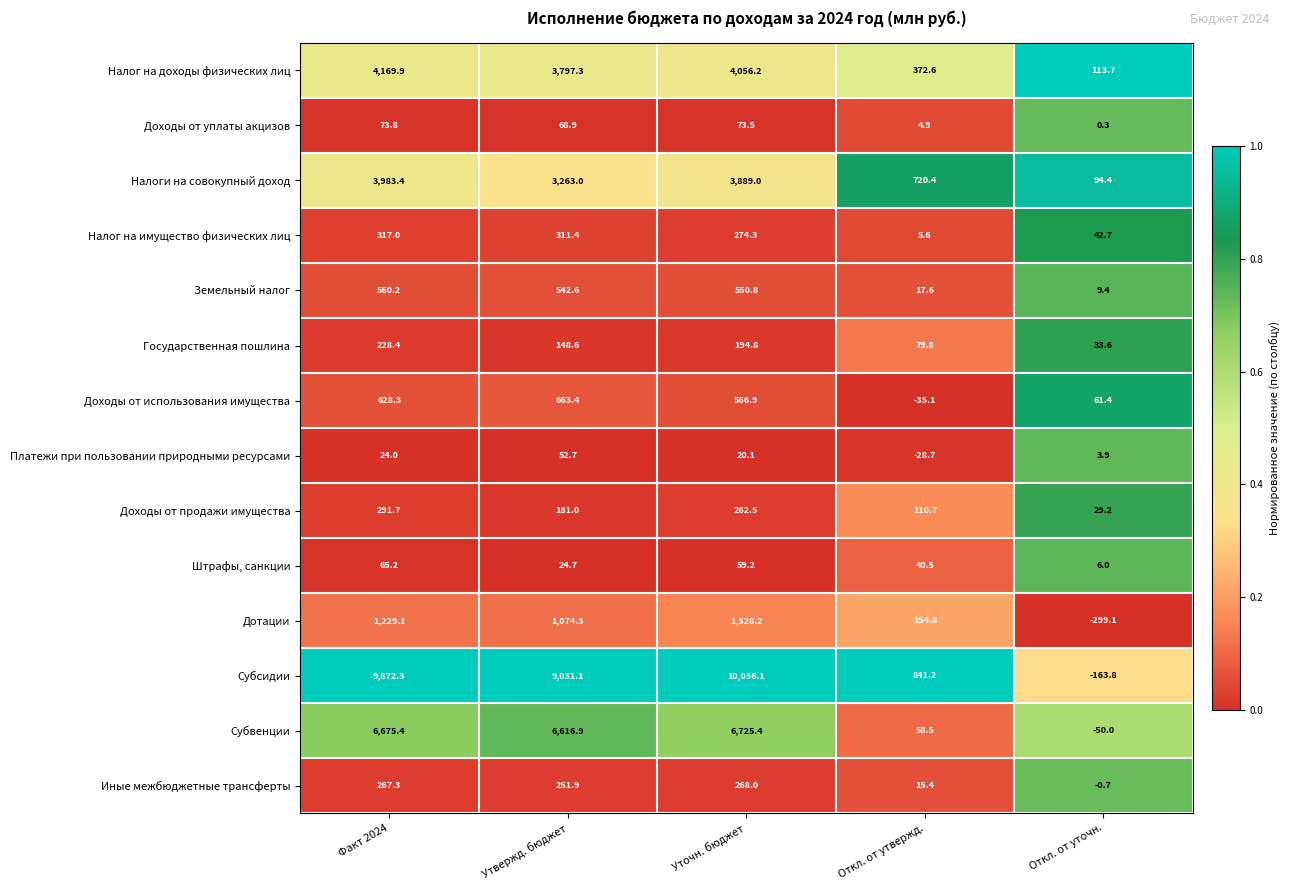

What value does the Налог на имущество физических лиц series have at Факт 2024?

317.0